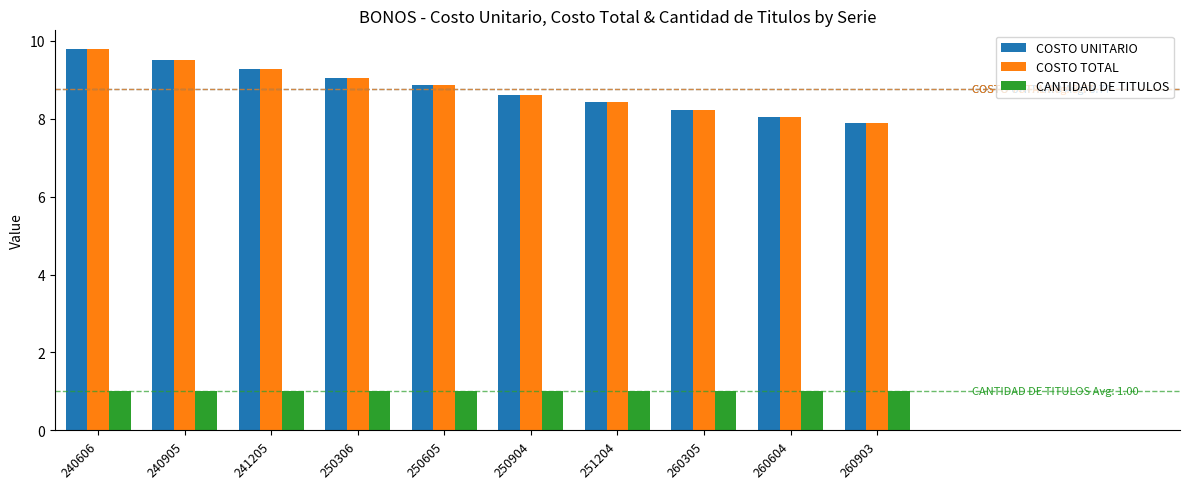

How many bars are there in each group?

3